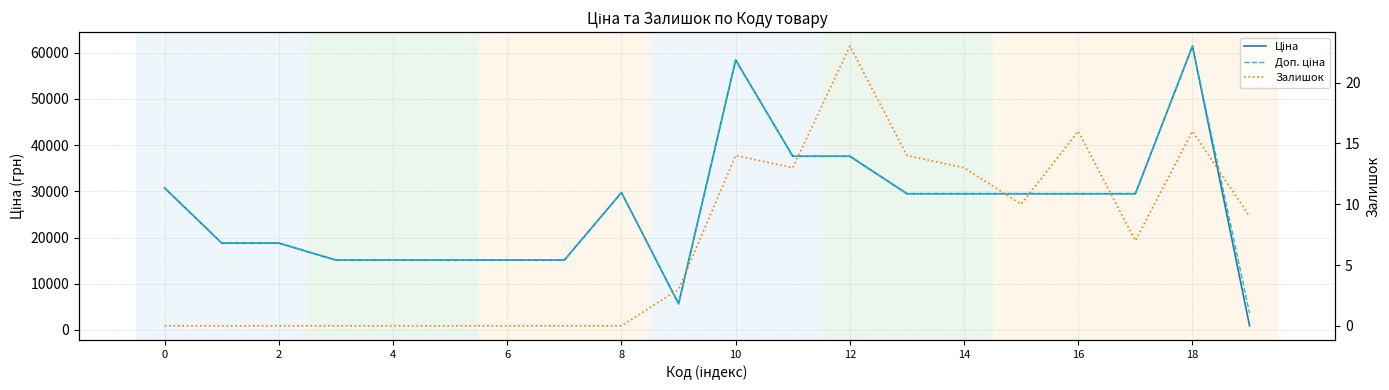

Which series has the widest spread of values?

Ціна